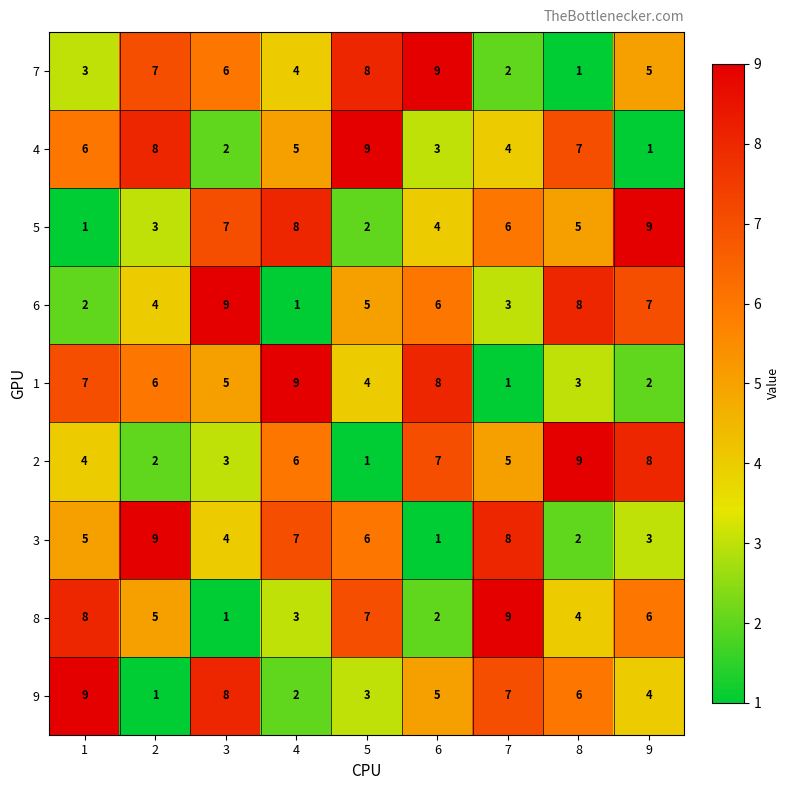

What is the spread (max minus min) of values at 1?

8